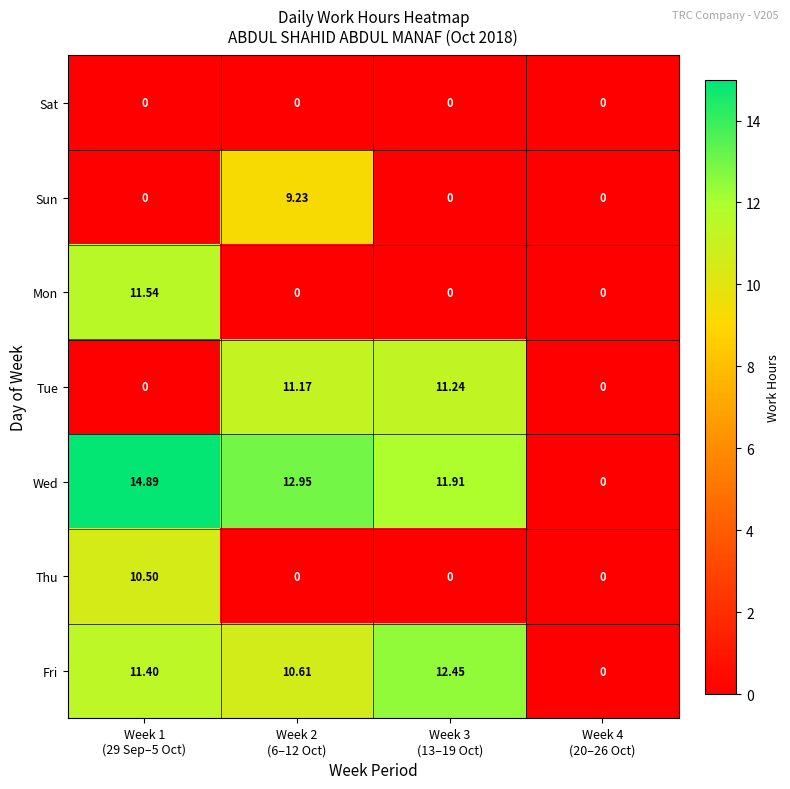

Count the number of categories in the chart.

4